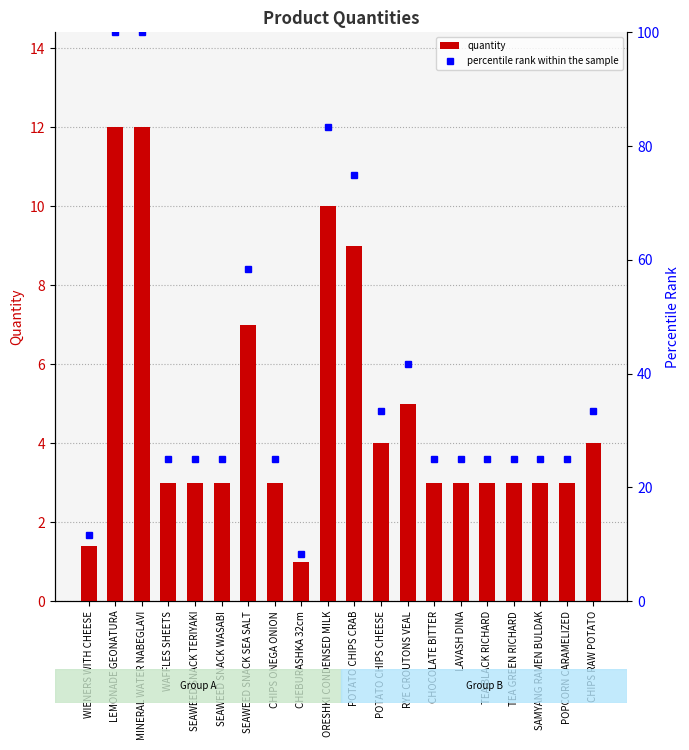

At which label does percentile rank within the sample reach its peak?

LEMONADE GEONATURA